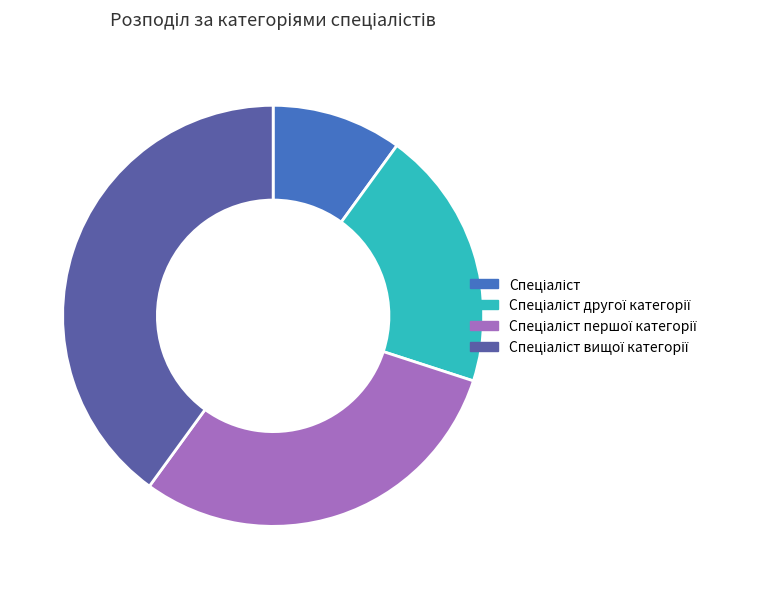

Is there a majority slice in this chart?

No